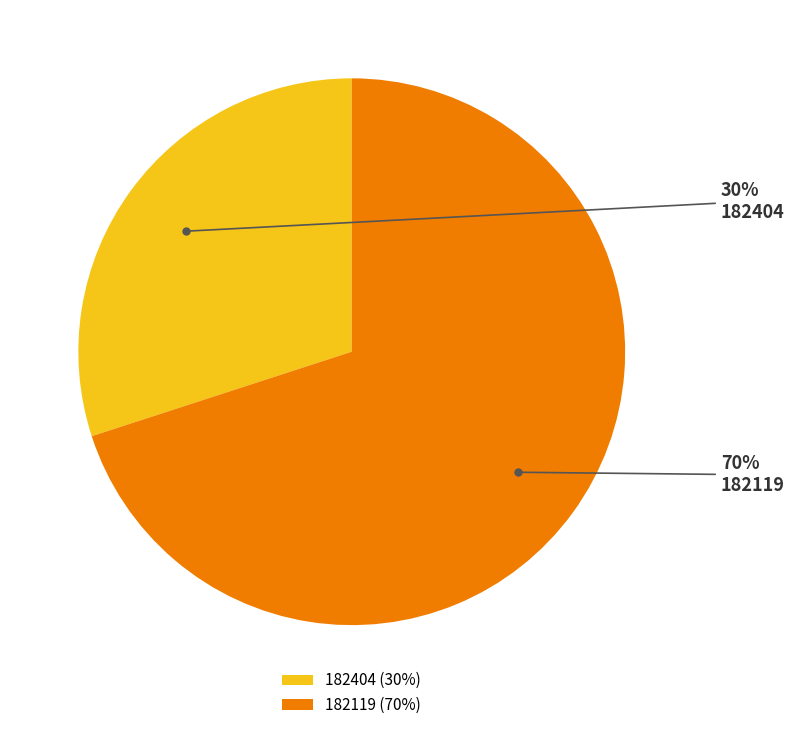

To the nearest percent, what is the average slice percentage?

50%